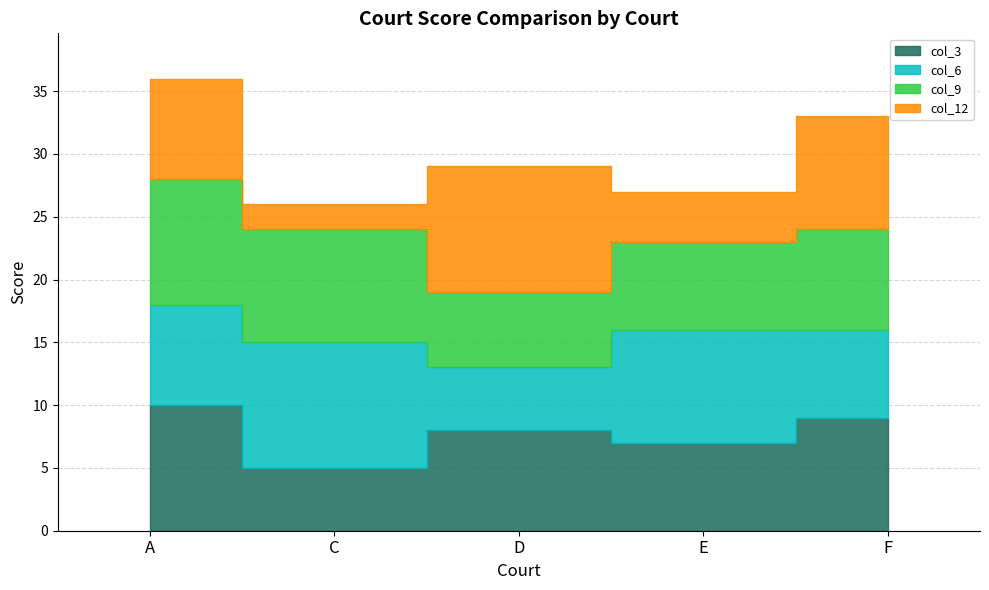

Which series has the largest total across all categories?

col_9